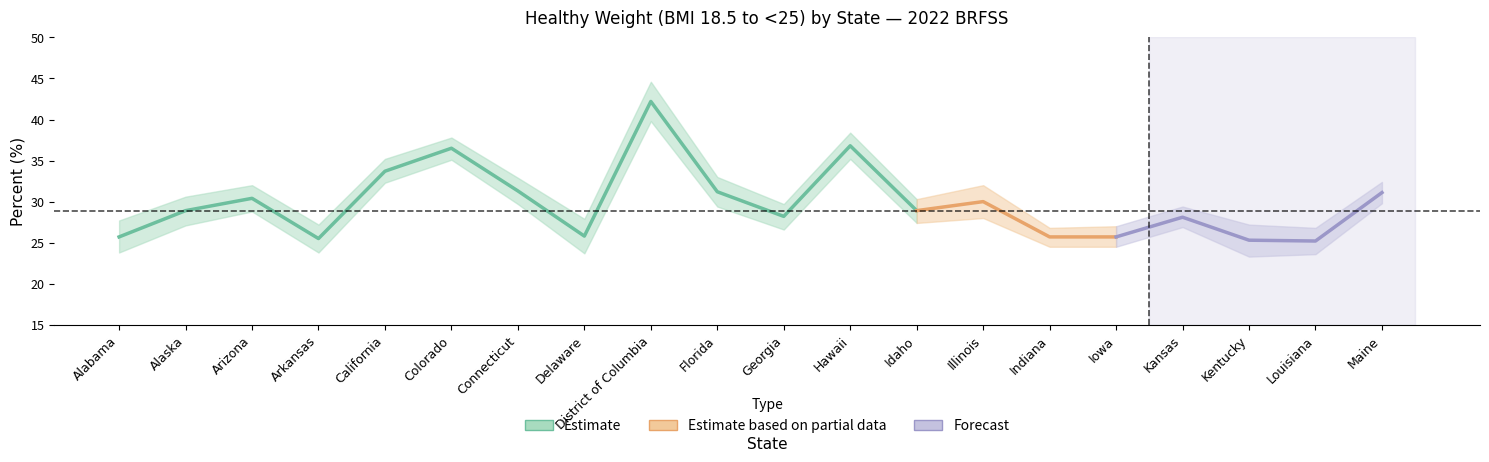

Rank the categories by Upper CI value from highest to lowest.

District of Columbia, Hawaii, Colorado, California, Florida, Connecticut, Maine, Arizona, Illinois, Alaska, Idaho, Georgia, Kansas, Delaware, Alabama, Arkansas, Kentucky, Iowa, Indiana, Louisiana